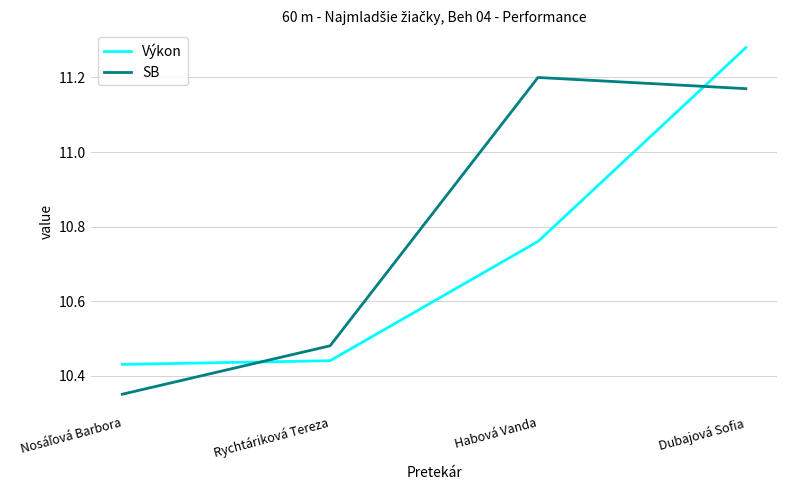

True or false: SB and Výkon cross at least once.

True